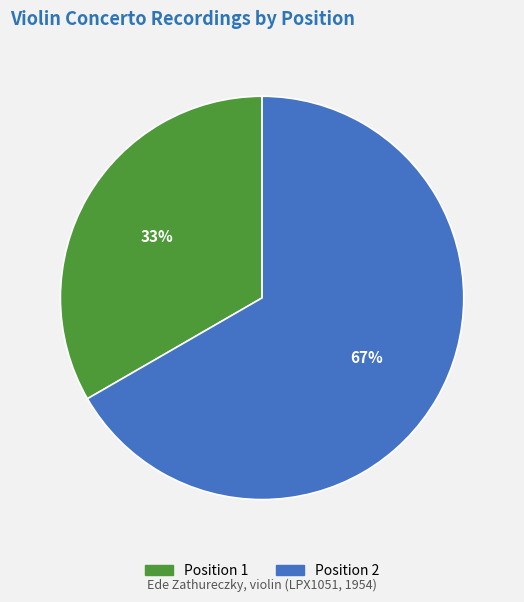

To the nearest percent, what is the average slice percentage?

50%